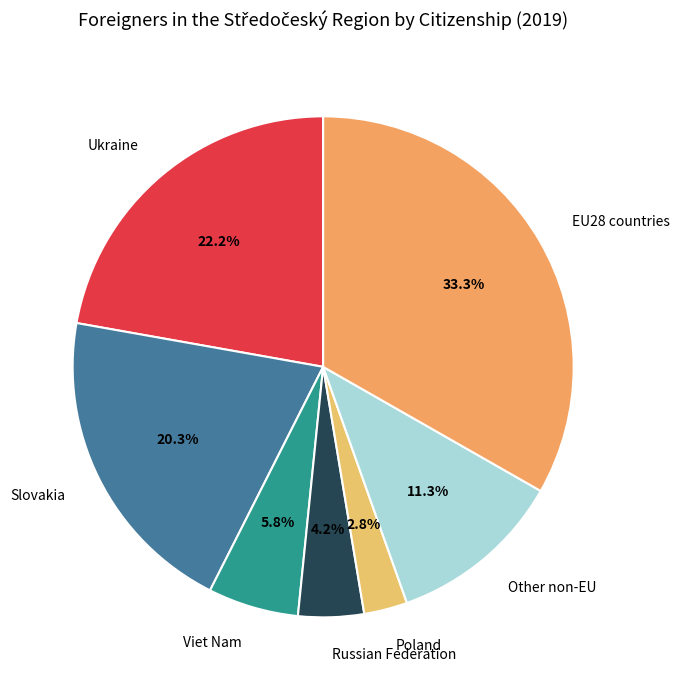

Count the number of slices in the pie.

7